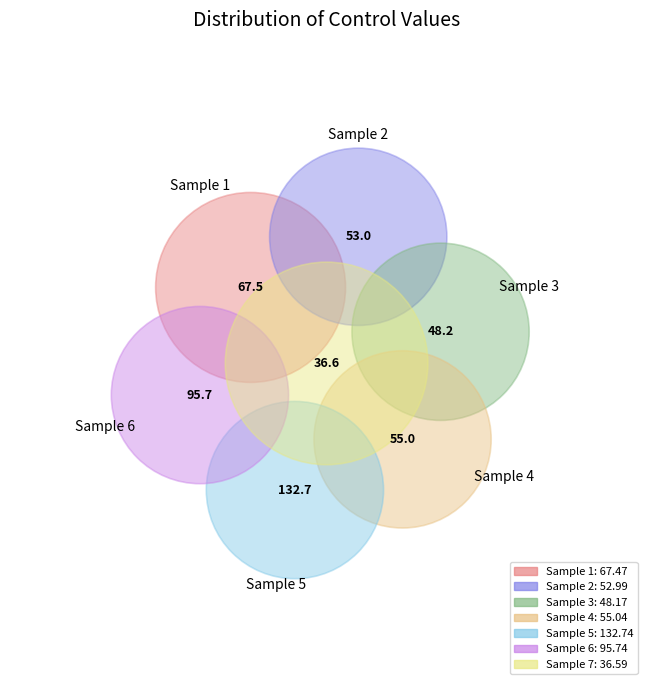

Is it true that 2 is 4% of the pie?

False